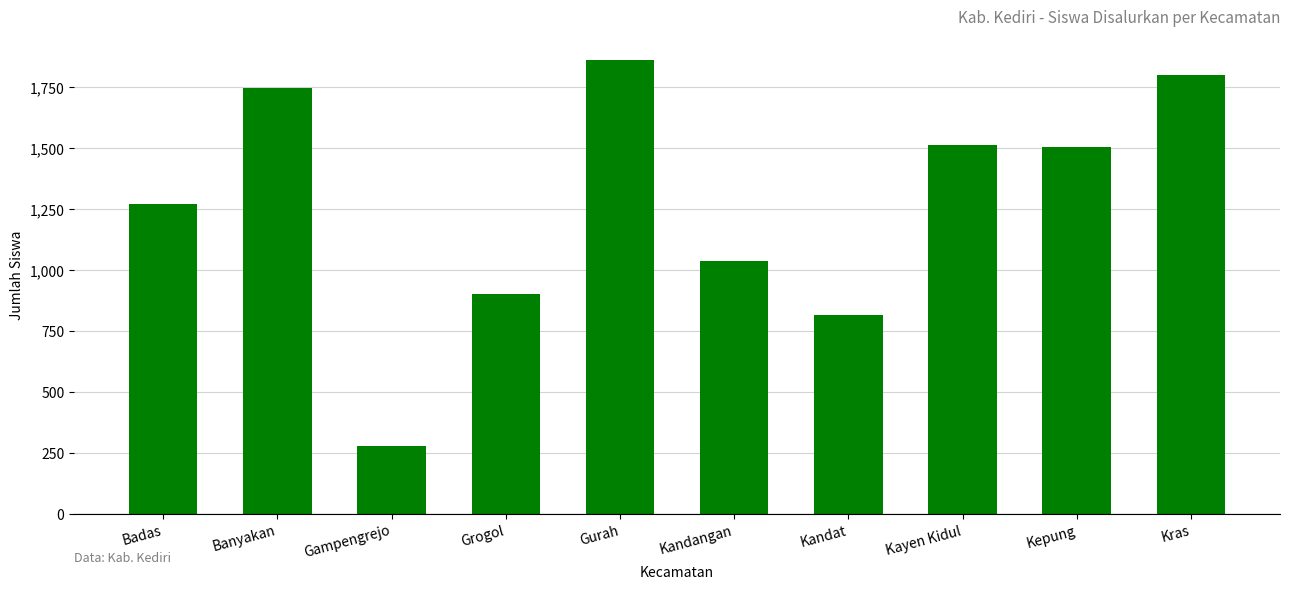

How many bars are there in total?

10